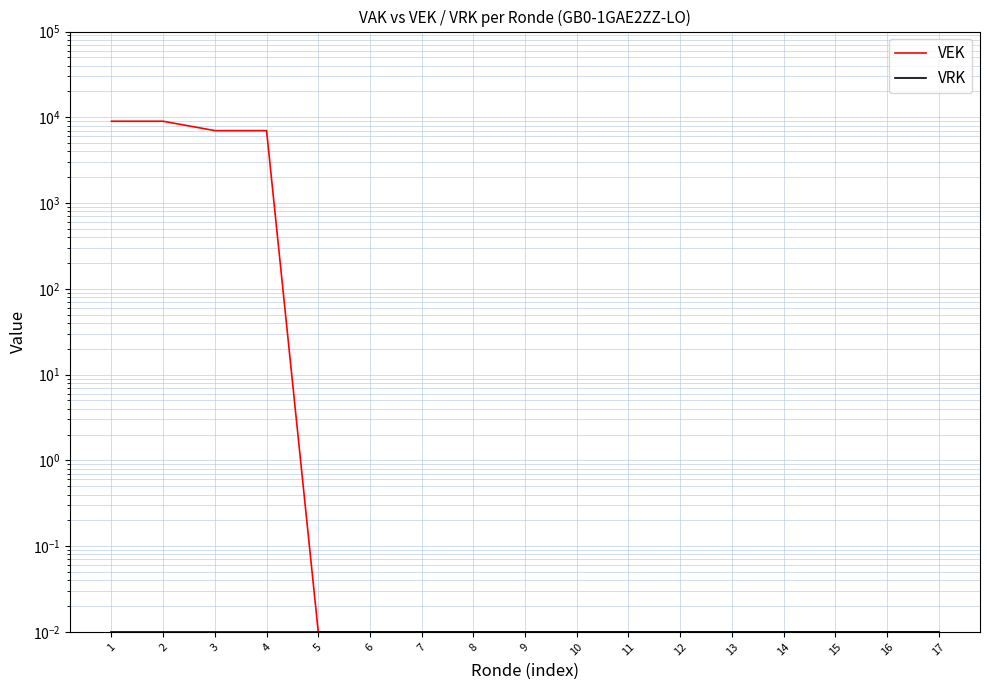

Between 3 and 6, which series saw the biggest shift?

VEK